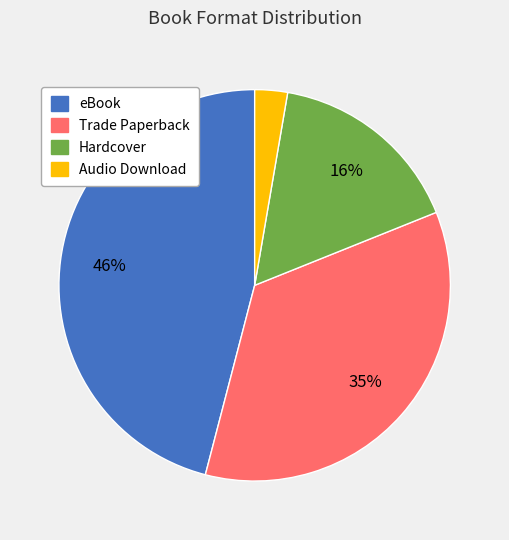

Combined, do eBook and Audio Download account for over 50%?

No